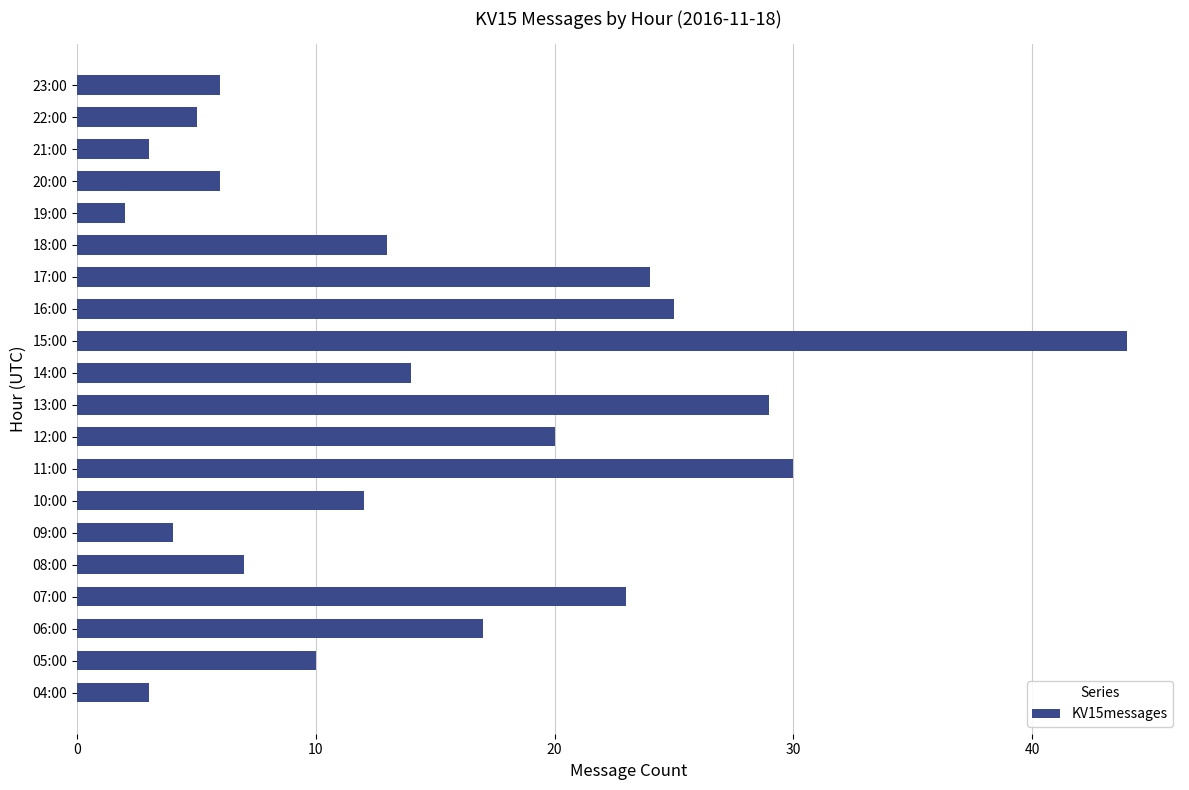

True or false: the data shows 6 at 23:00.

True